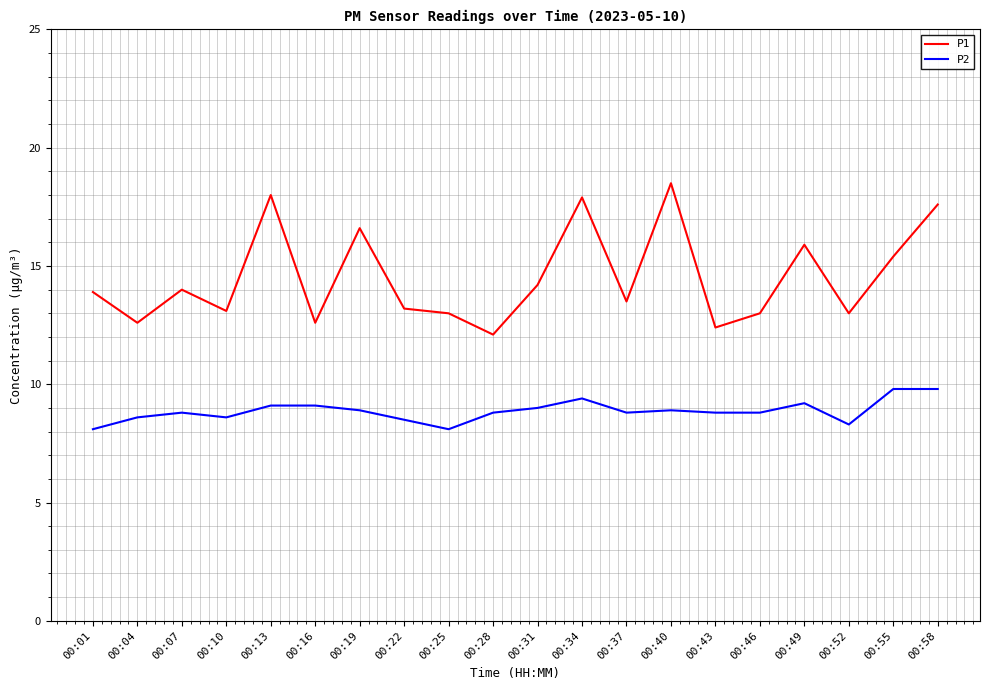

True or false: P1 and P2 cross at least once.

False